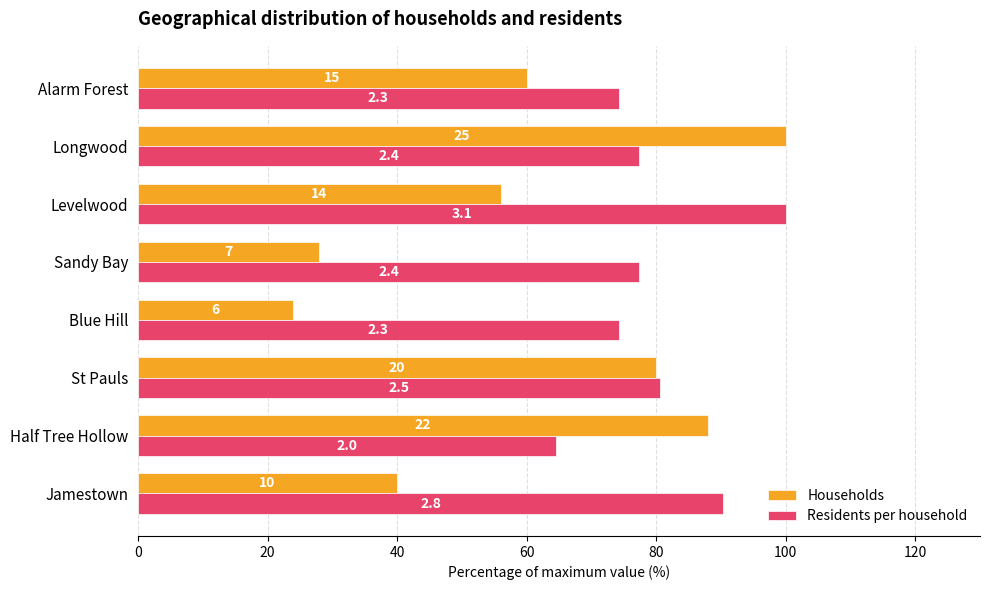

What are all the series names shown in the legend?

Households, Residents per household